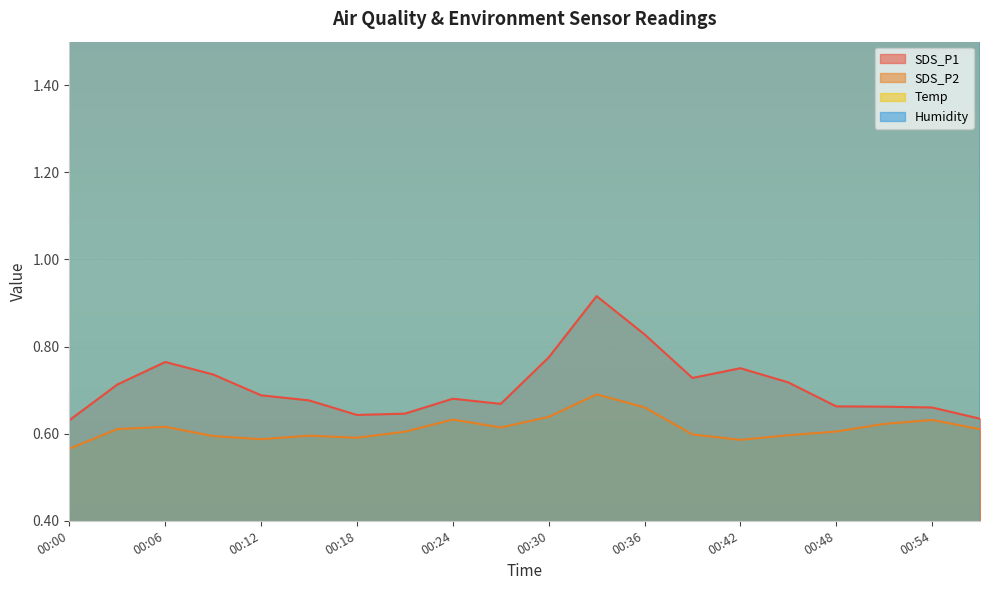

How many interior local valleys does the Temp series have?

1